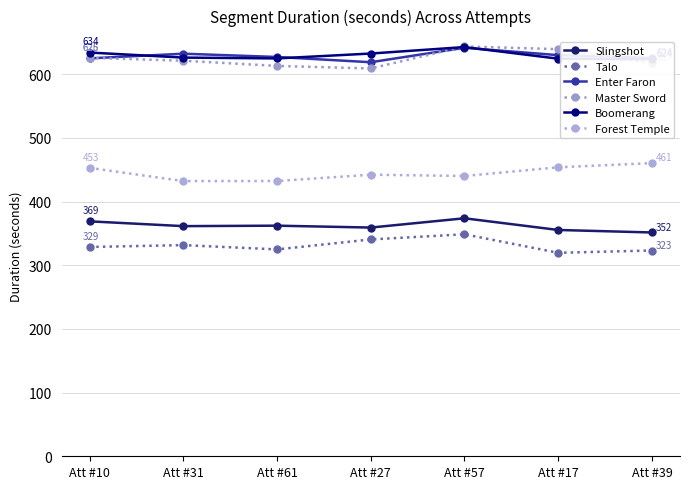

Is the value of Forest Temple at Att #17 greater than the value of Slingshot at Att #57?

Yes